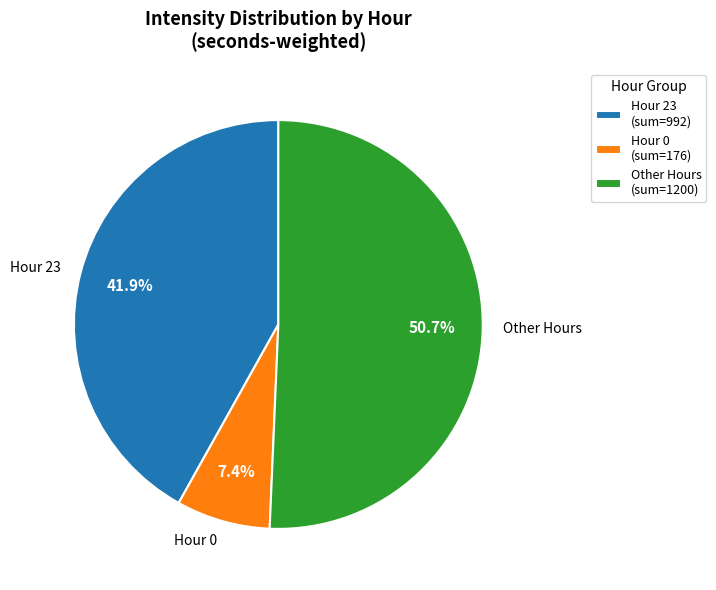

Which has a higher value, Other Hours or Hour 23?

Other Hours